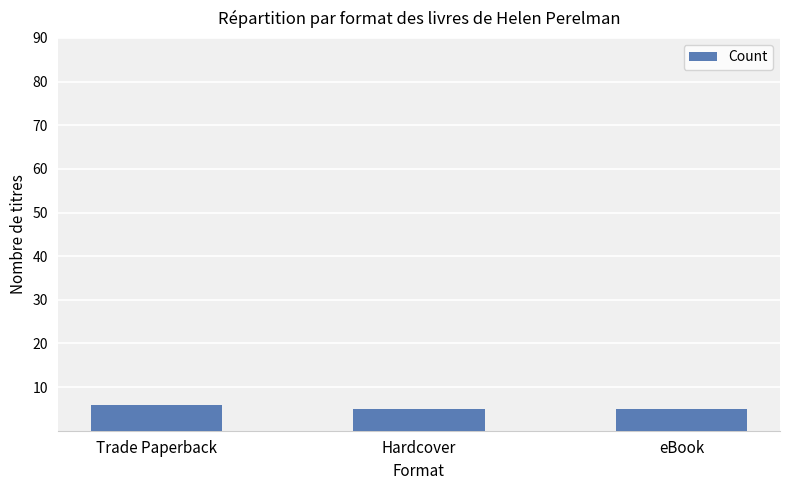

How many bars are there in total?

3